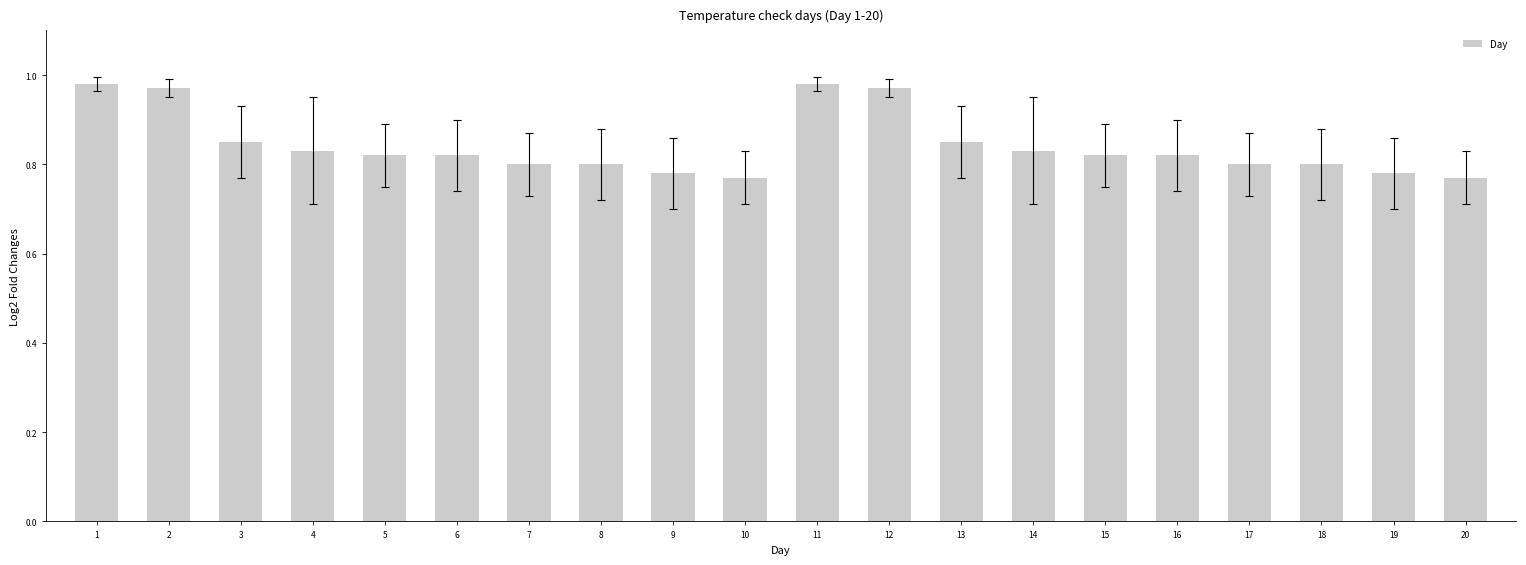

Which has a higher value, 13 or 12?

12